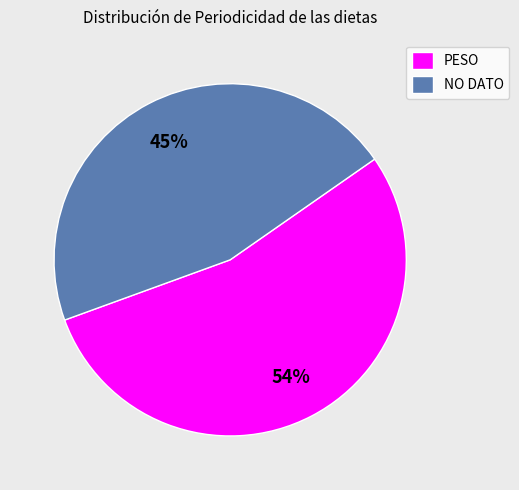

What percentage do NO DATO and PESO together represent?

100.0%